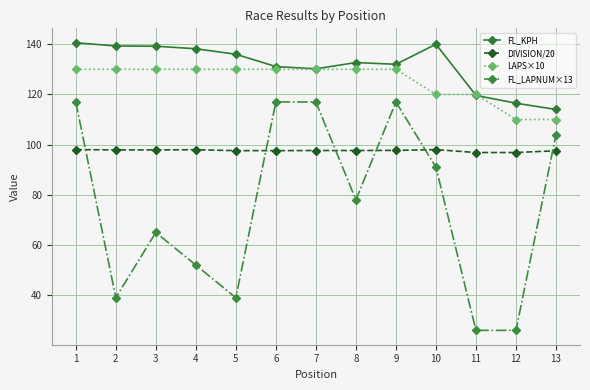

Which series changed the most between 11 and 13?

FL_LAPNUM×13